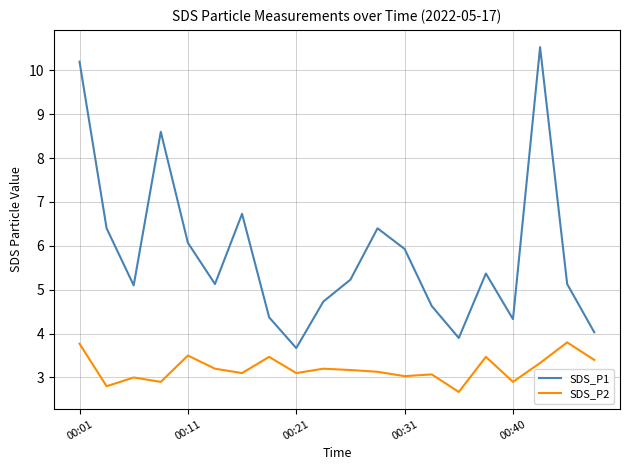

Rank the series by their average value, from lowest to highest.

SDS_P2, SDS_P1